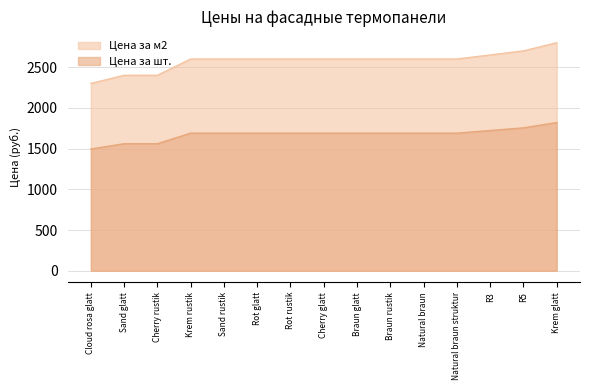

List the series in order of their overall mean, lowest first.

Цена за шт., Цена за м2